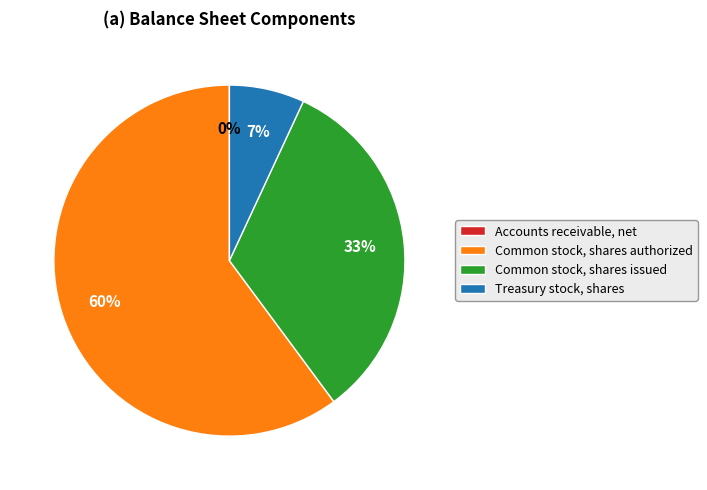

To the nearest percent, what is the average slice percentage?

25%